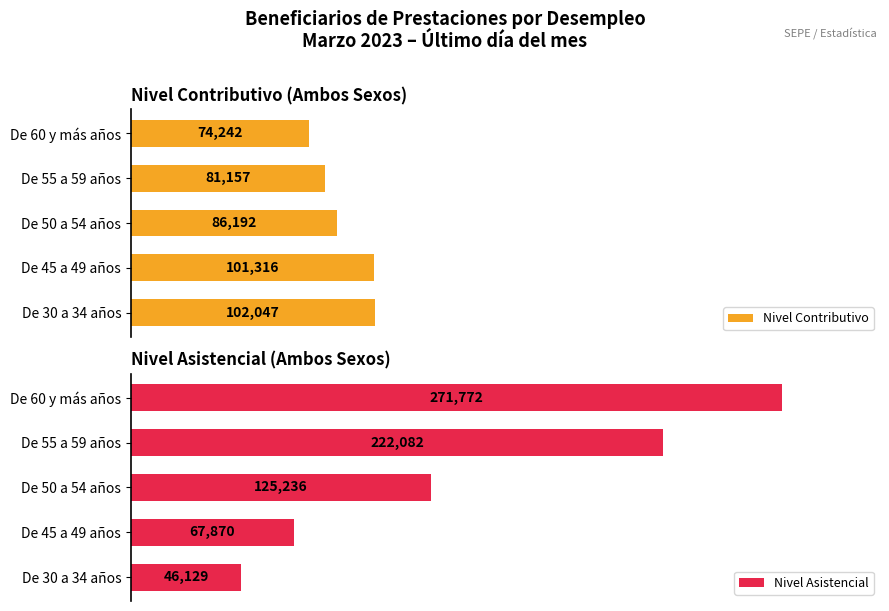

Does the chart contain stacked bars?

No